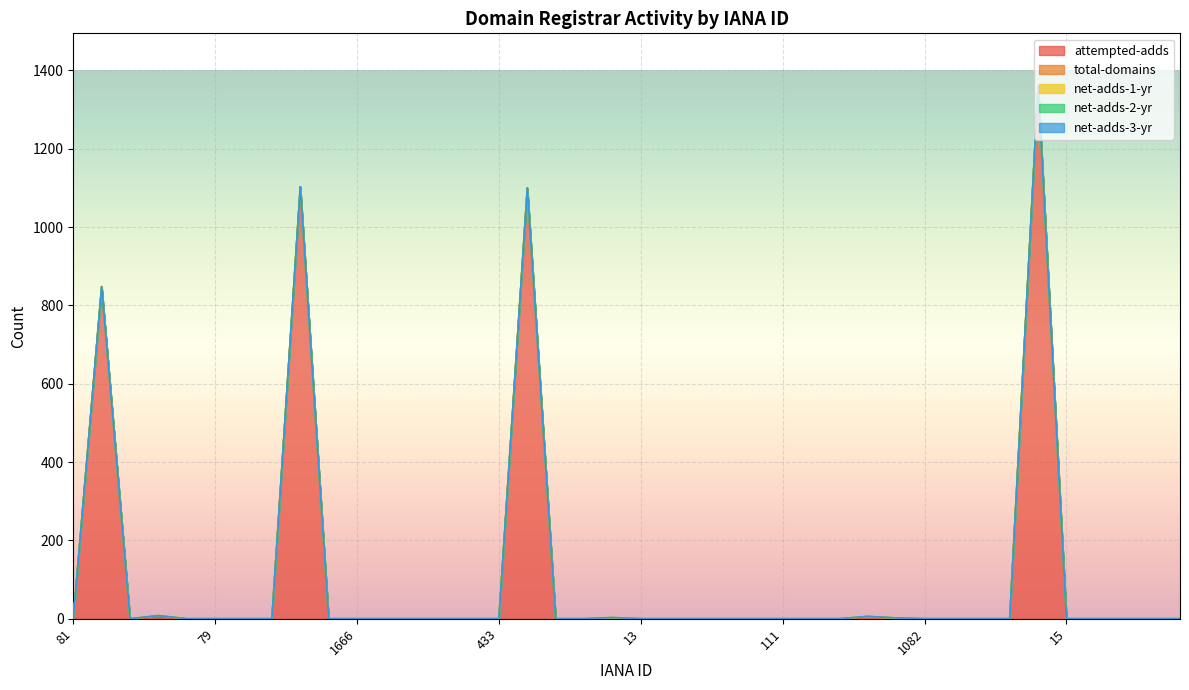

Which has a higher value, 146 or 299?

146